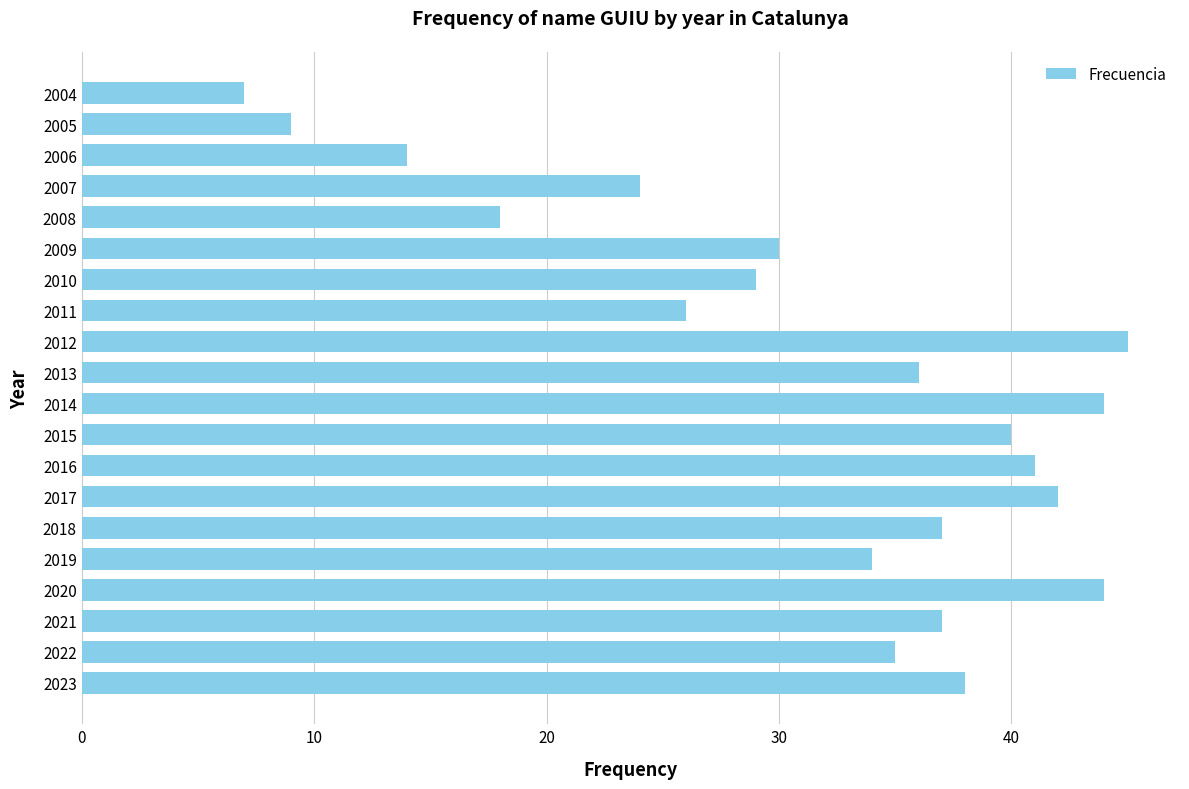

The chart shows a value of 57 at 2019. True or false?

False